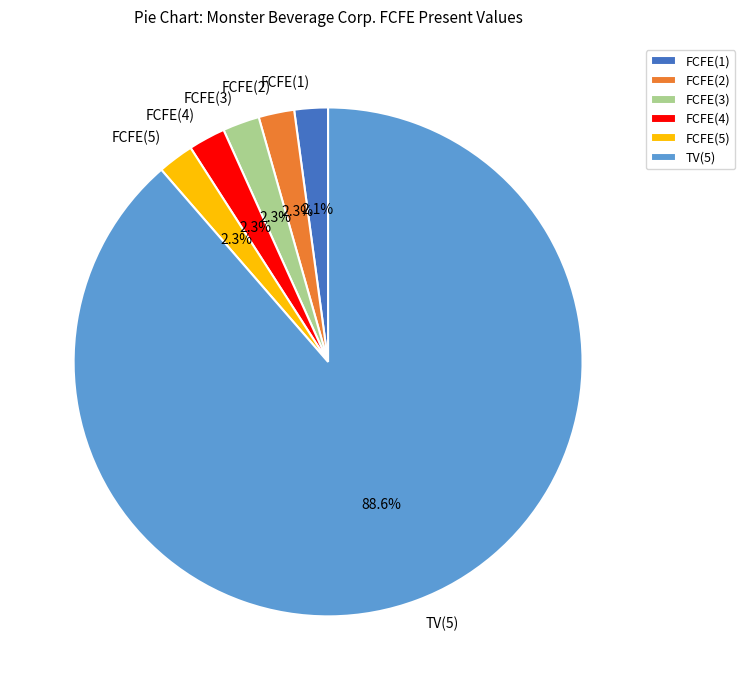

How many slices are in this pie chart?

6